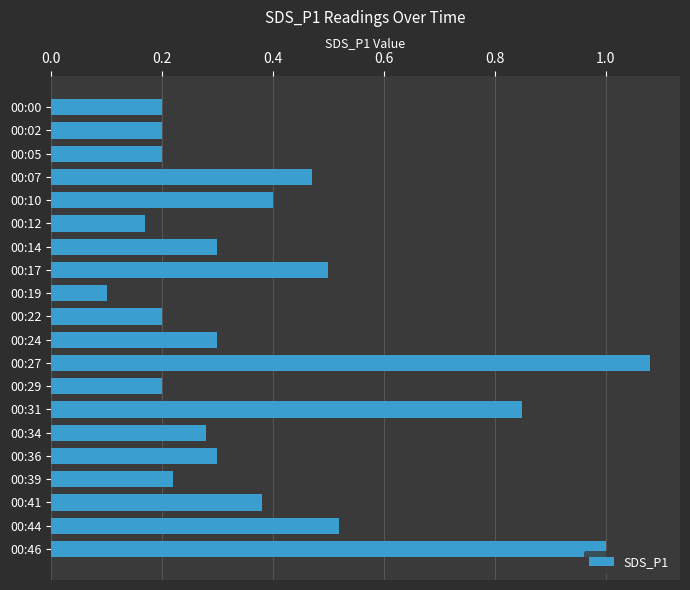

Read the value at 00:46.

1.0